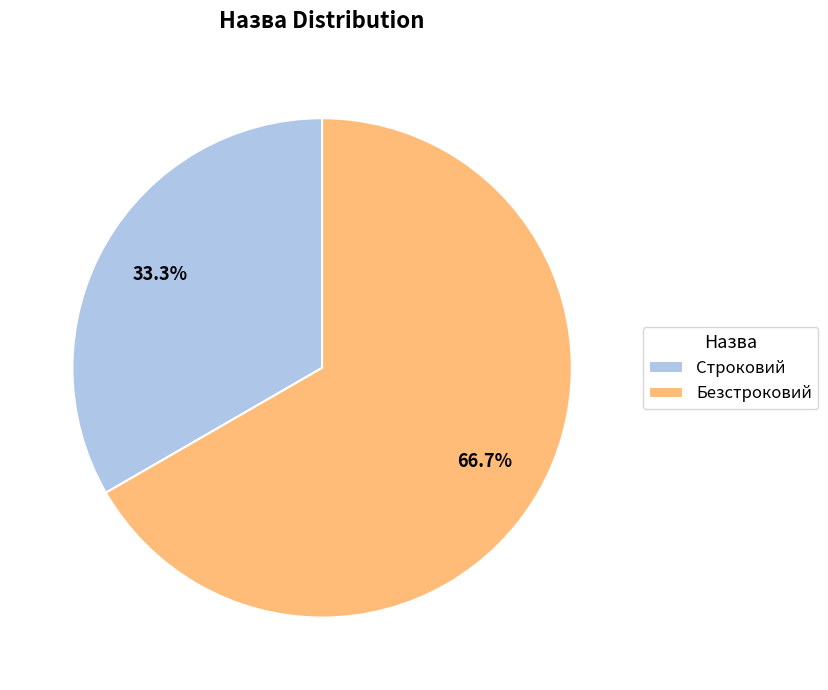

How many segments does this pie chart have?

2